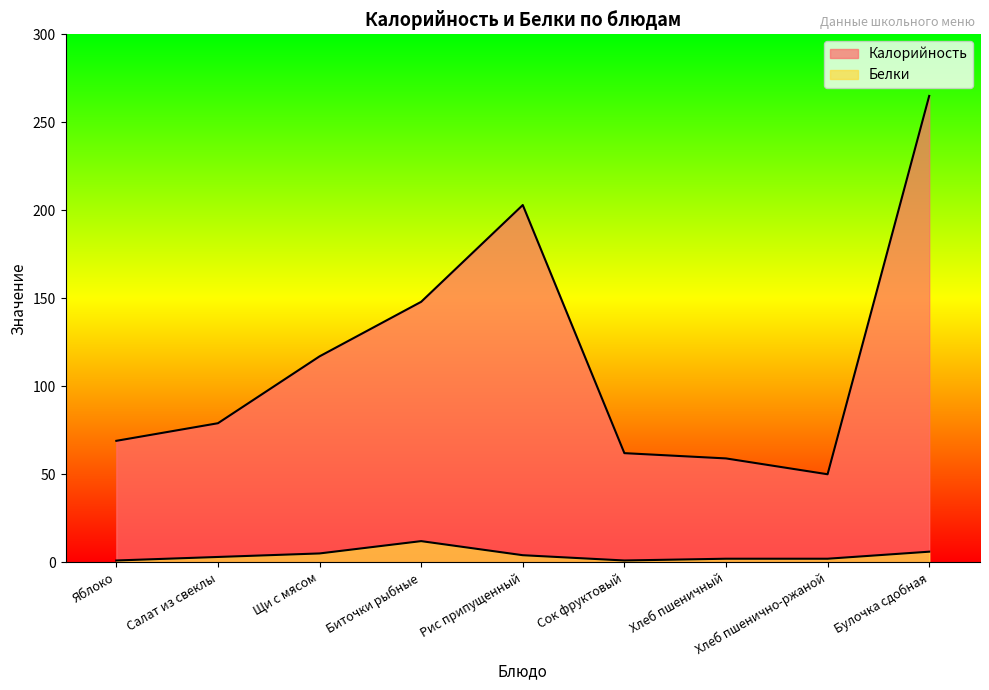

What is the label of the 5th point from the right?

Рис припущенный